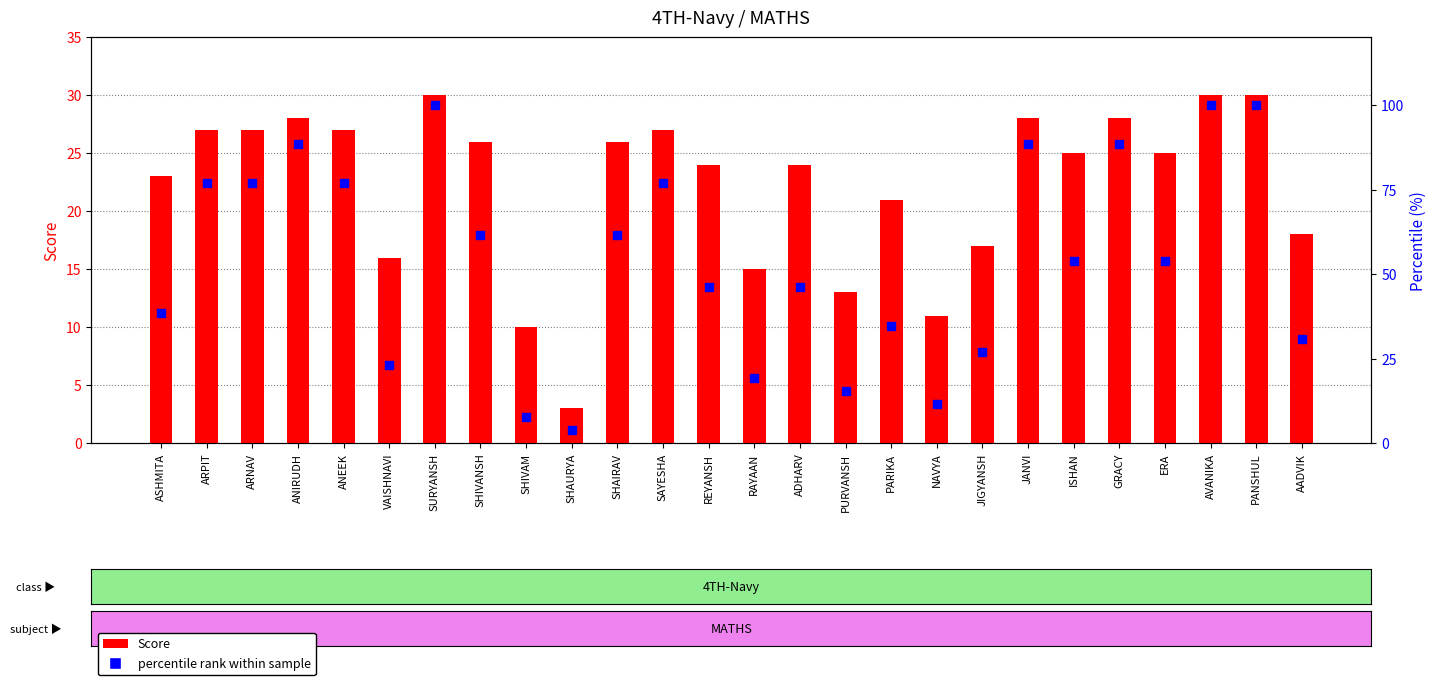

What are all the series names shown in the legend?

Score, Percentile rank within sample